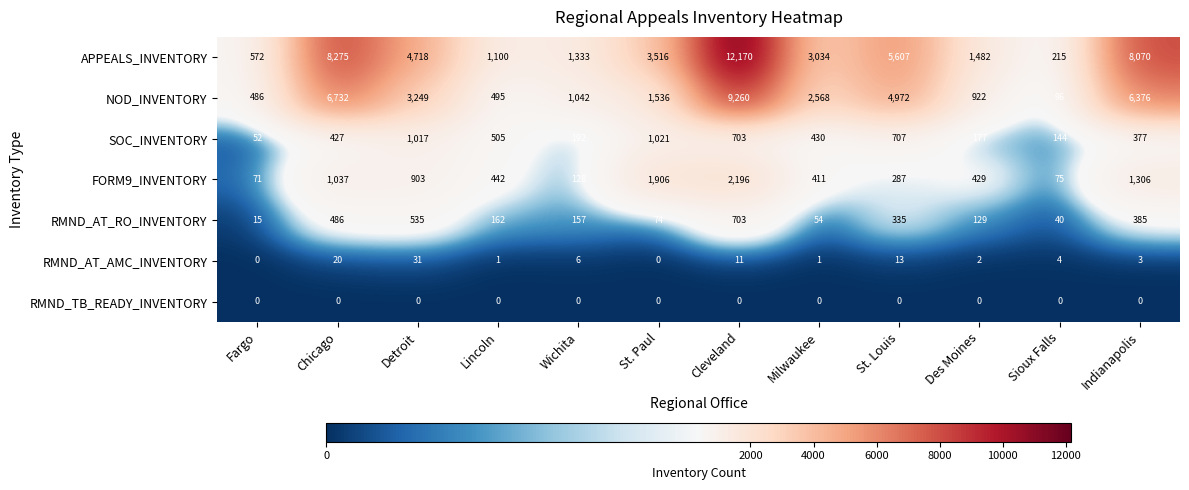

What is the sum of the RMND_AT_RO_INVENTORY values at Indianapolis and Chicago?

871